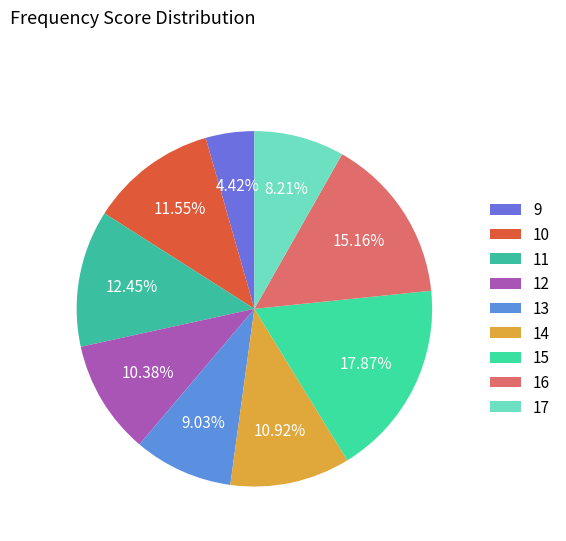

Combined, do 10 and 9 account for over 50%?

No